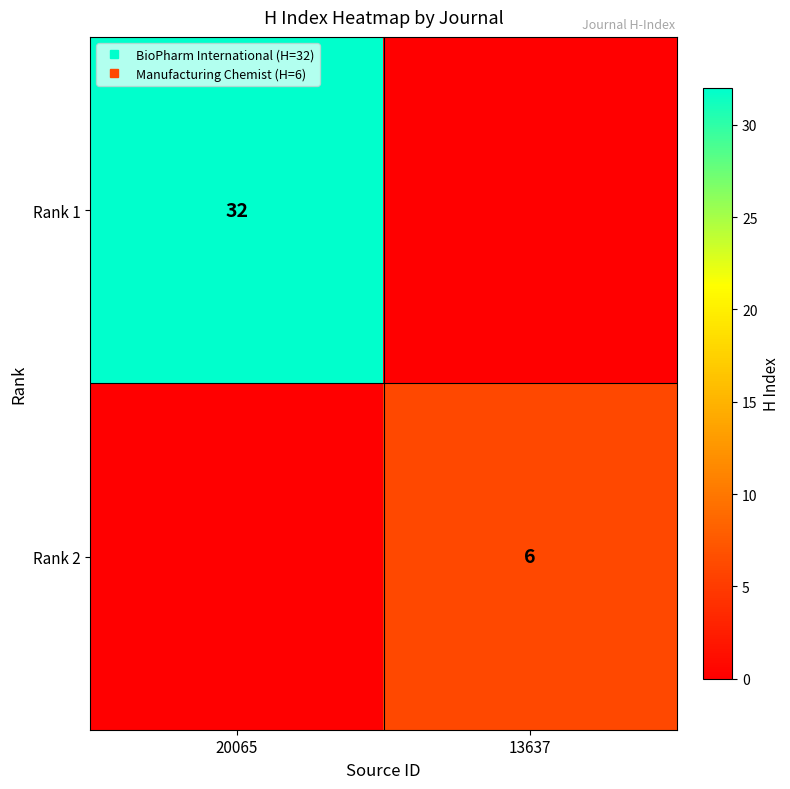

Which series has the largest total across all categories?

Rank 1